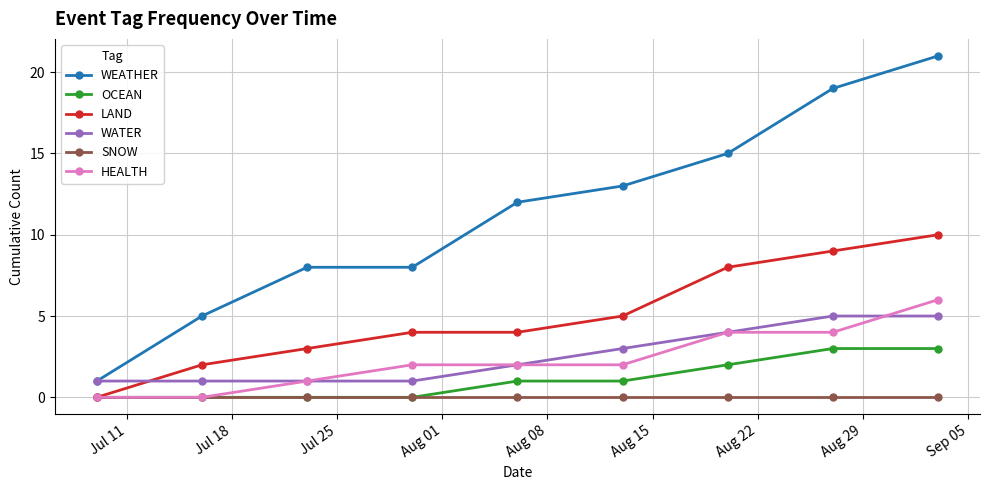

At how many categories does at least one series exceed 7?

7